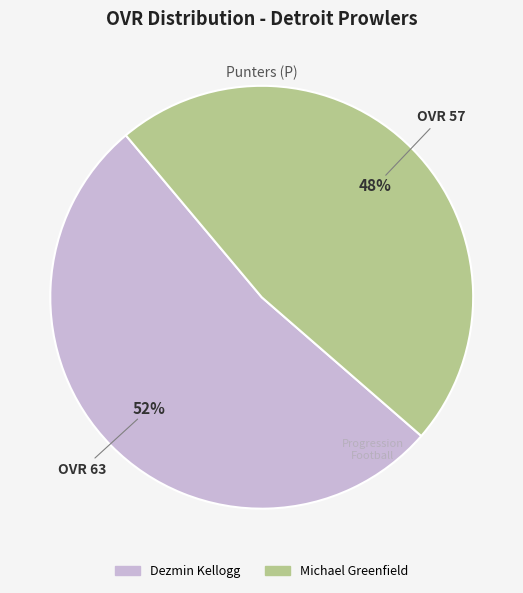

Is there a majority slice in this chart?

Yes